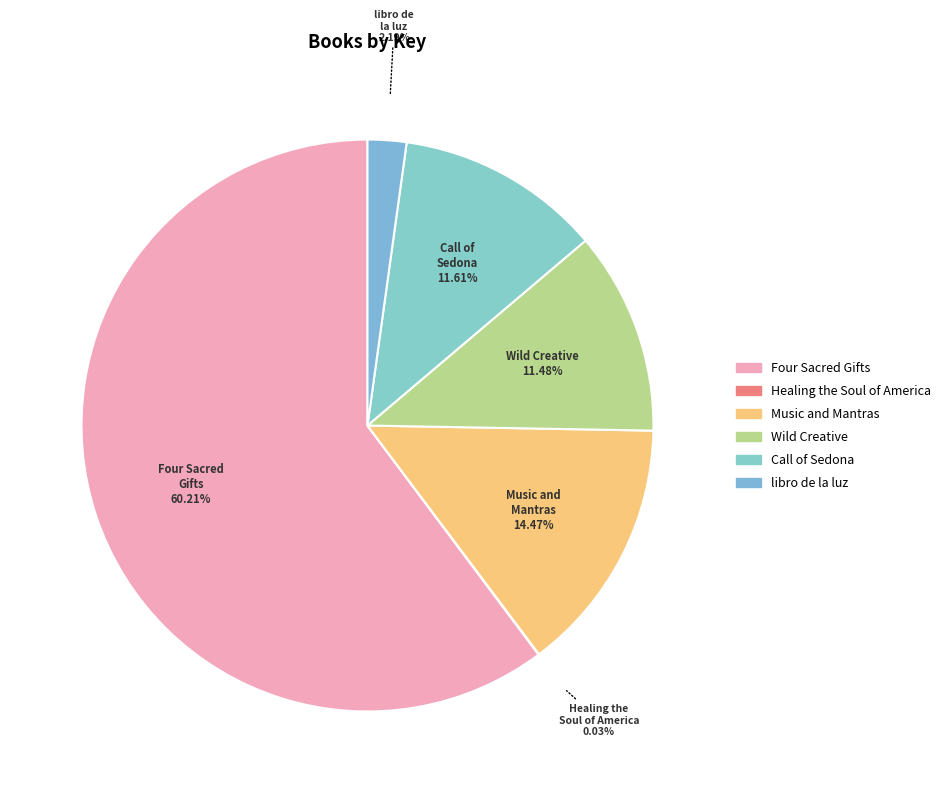

To the nearest percent, what portion does Call of Sedona represent?

12%